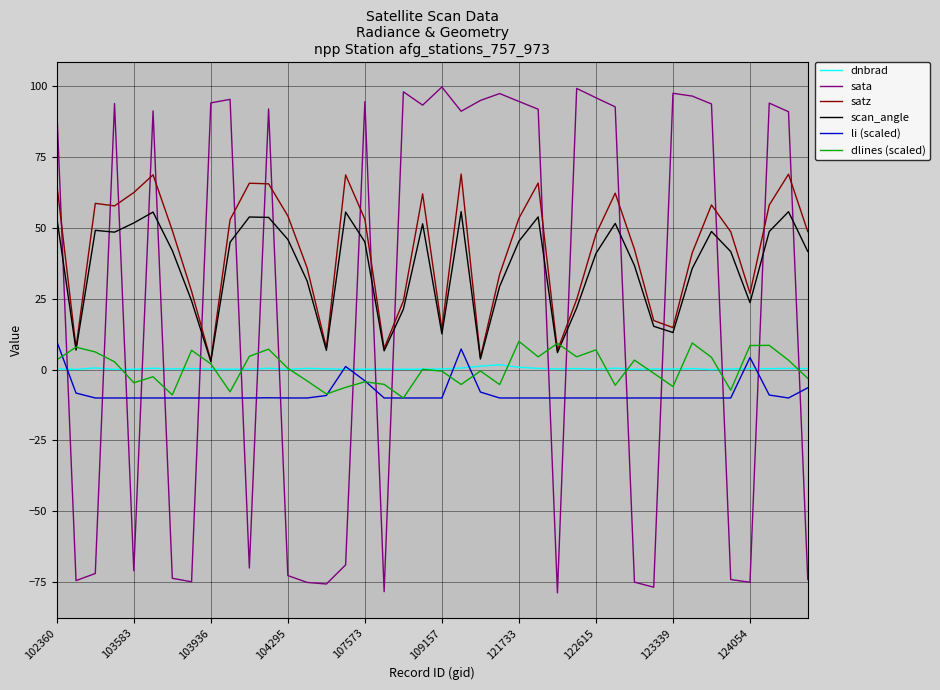

Which series ends up on top after the final intersection of satz and sata?

satz